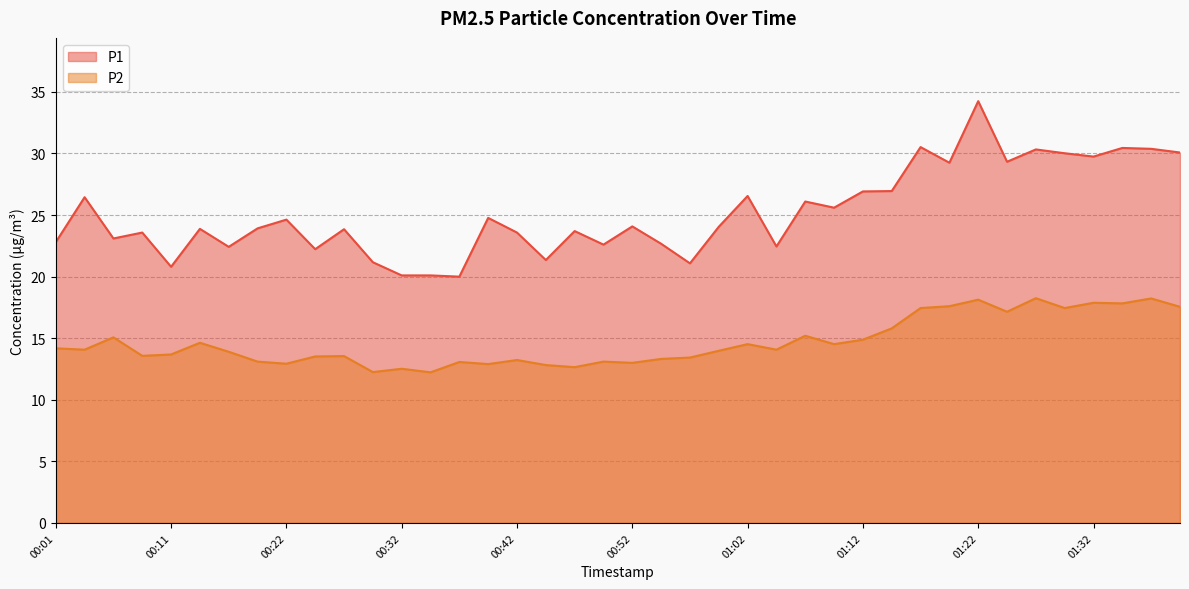

At which label is P2 closest to 15?

00:06